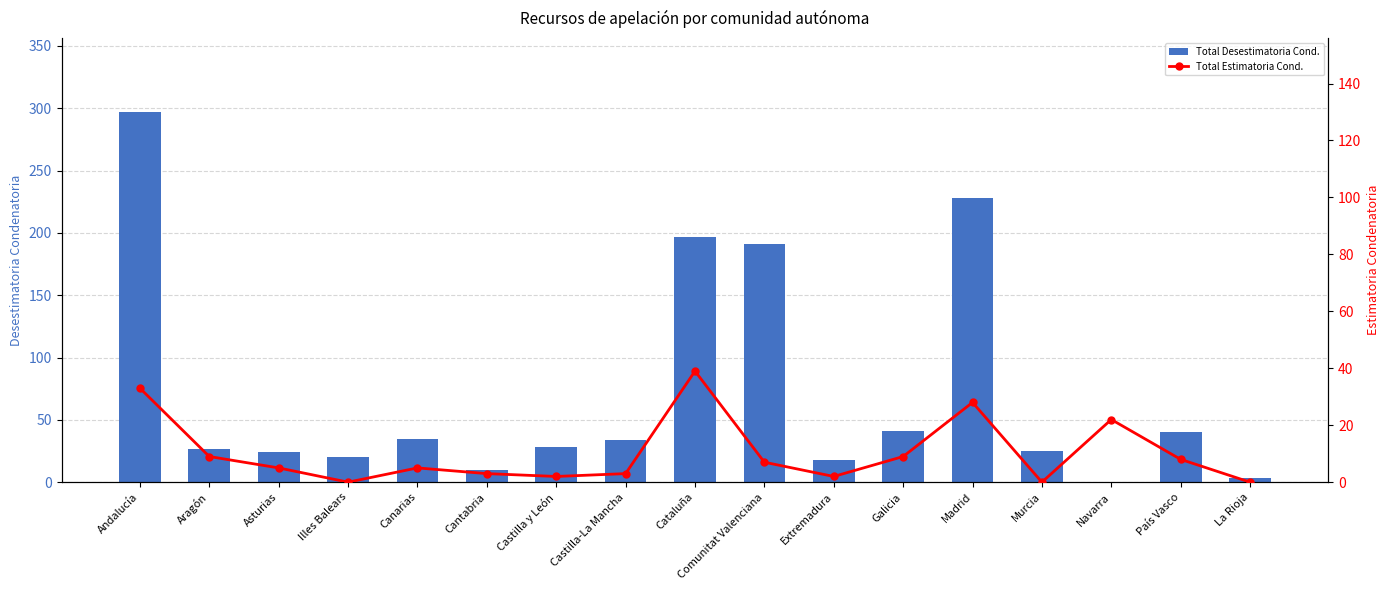

What is the approximate value of Total Desestimatoria Cond. at Andalucía?

297